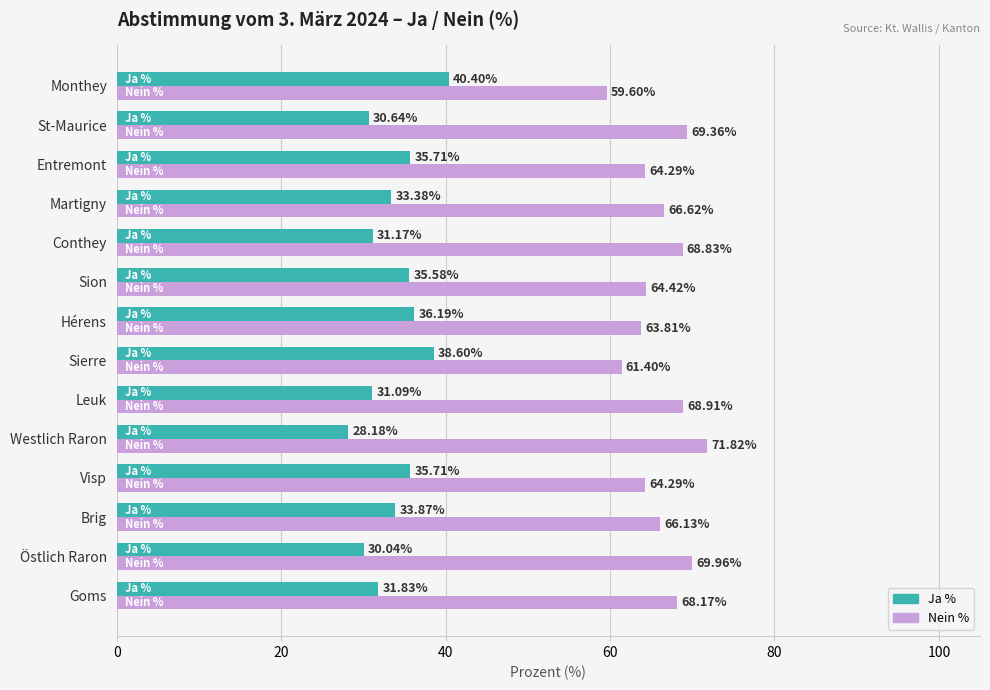

At which label is Nein % closest to 65?

Sion